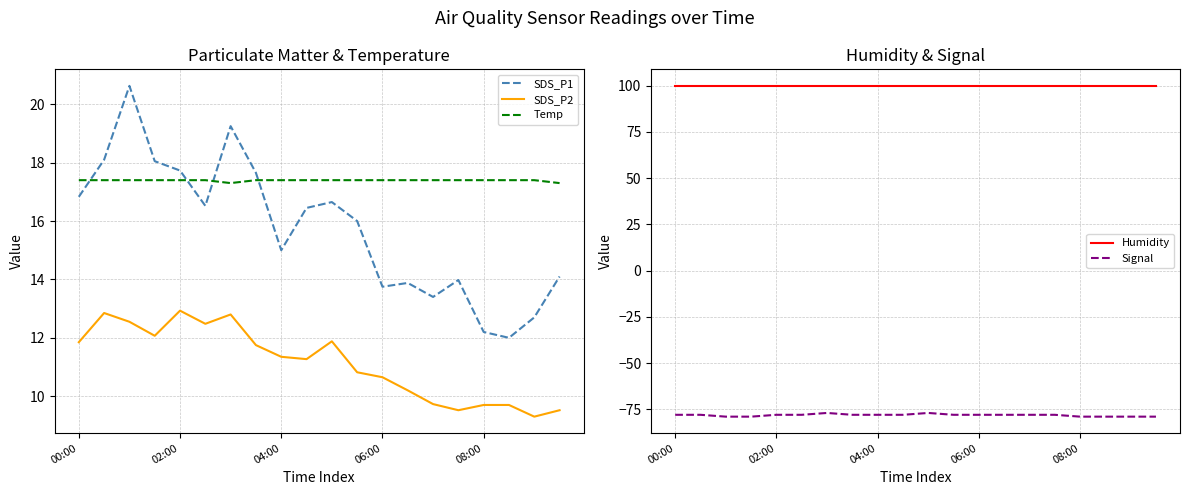

True or false: SDS_P2 and Signal intersect in this chart.

False